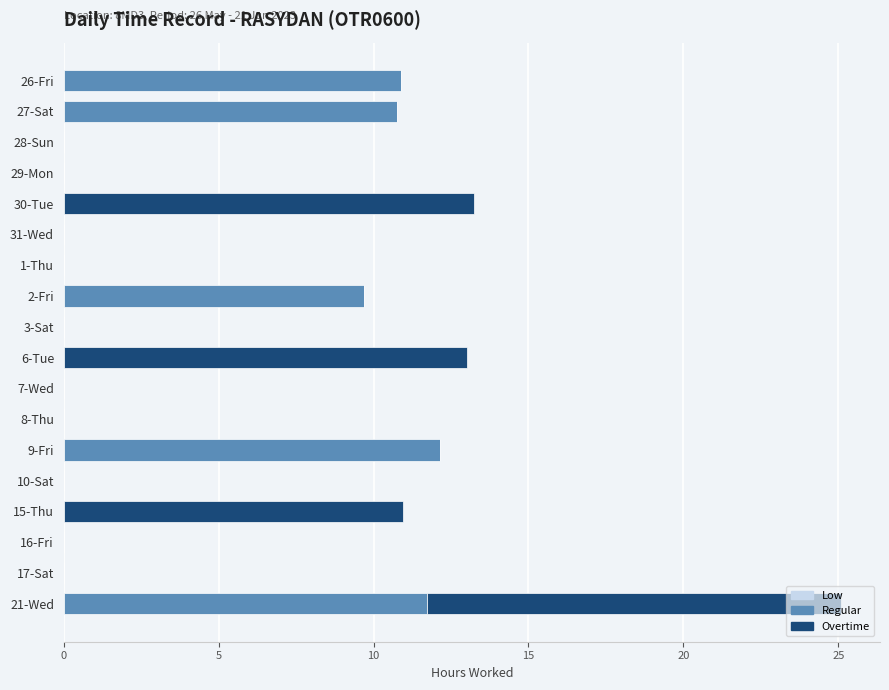

Is it true that Regular equals 0.0 at 6-Tue?

True